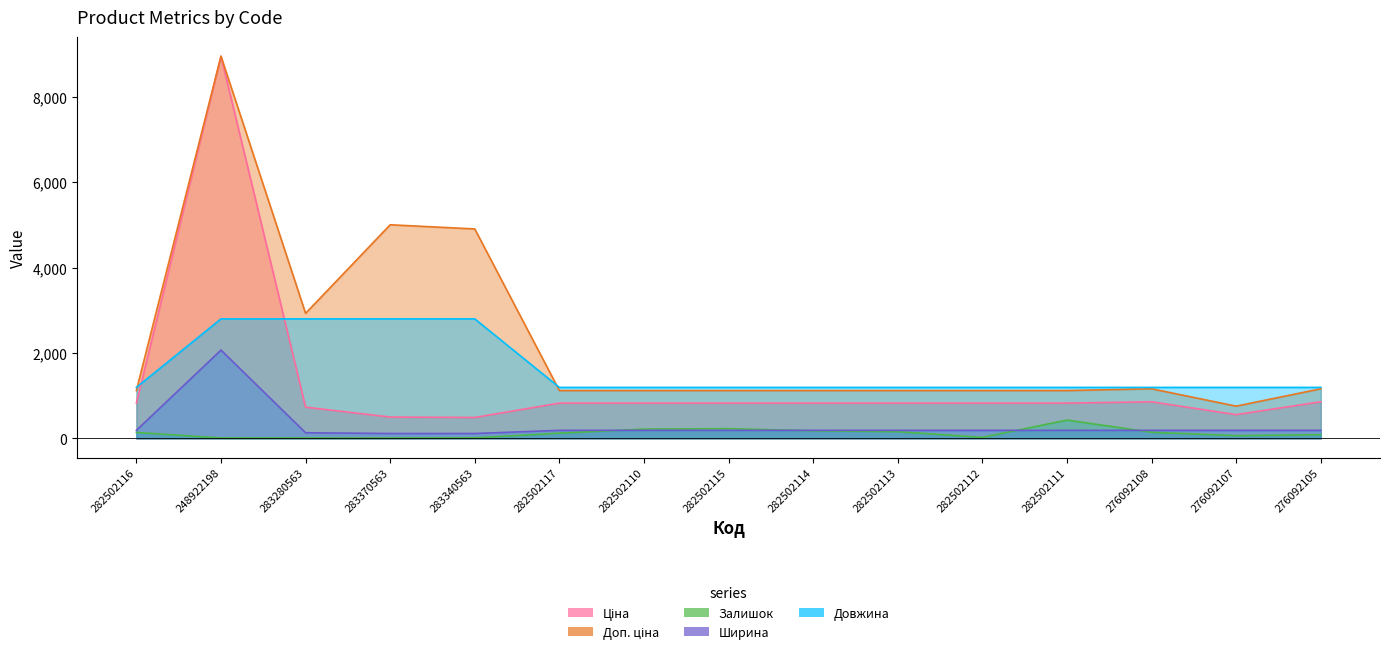

What is the difference between the second highest and second lowest values in the Доп. ціна series?

3883.9